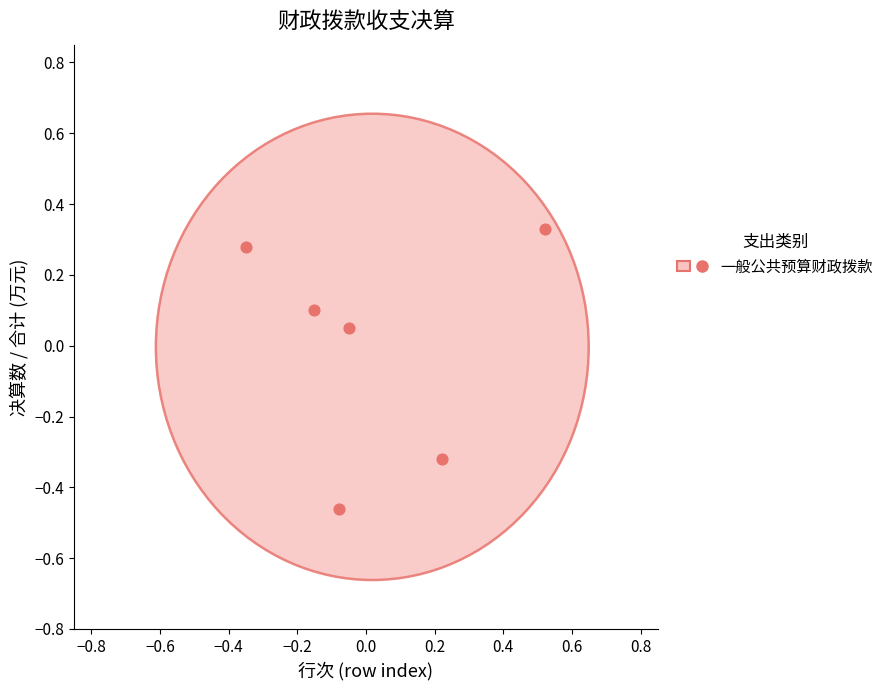

What is the range of Y values (max minus min)?

0.8